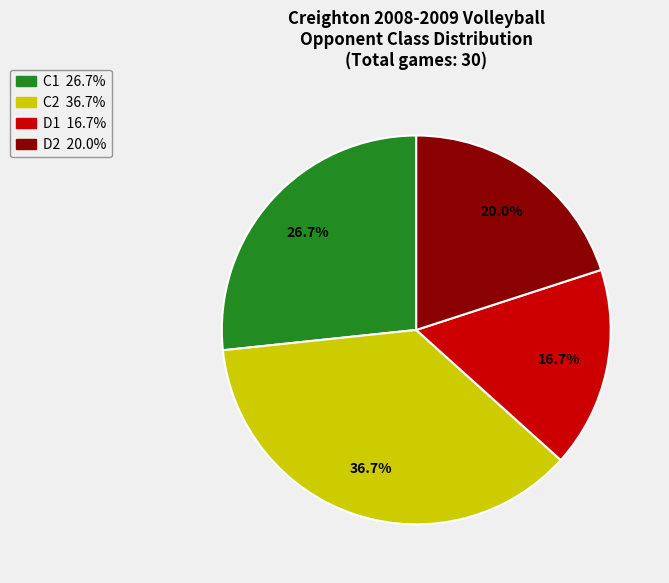

What percentage is NOT represented by C1?

73.3%